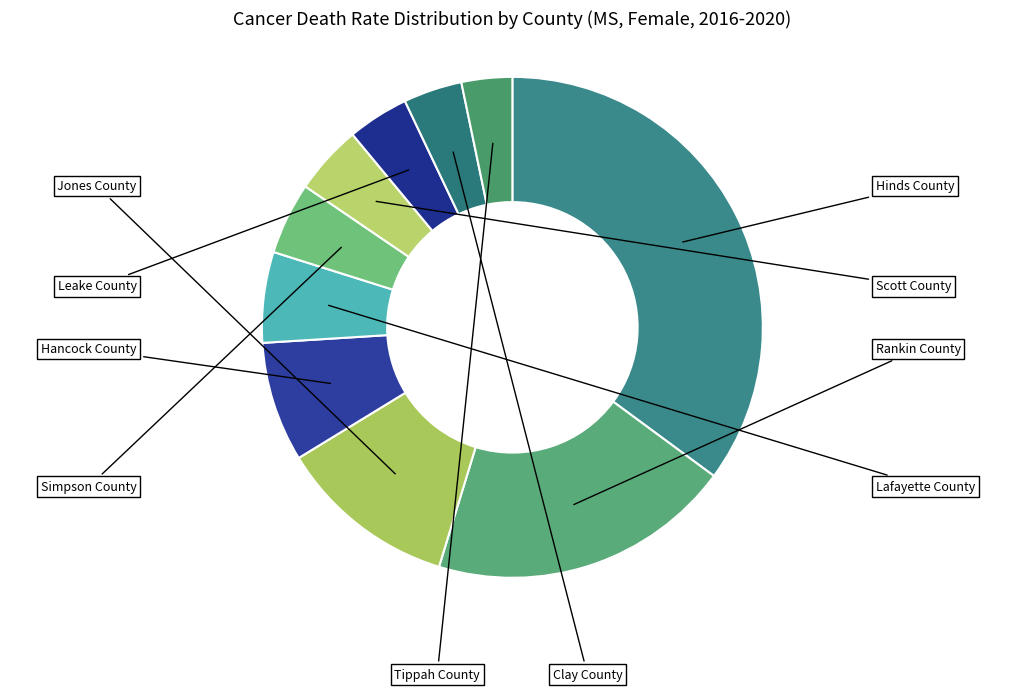

How many segments does this pie chart have?

10